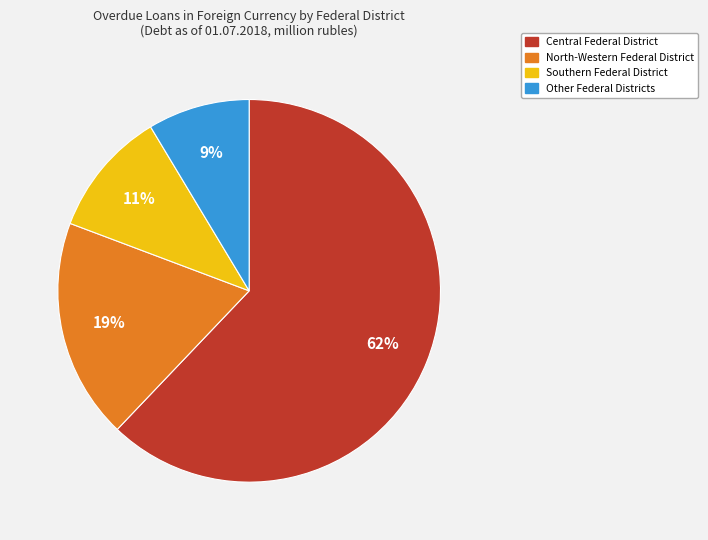

To the nearest percent, what is the average slice percentage?

25%